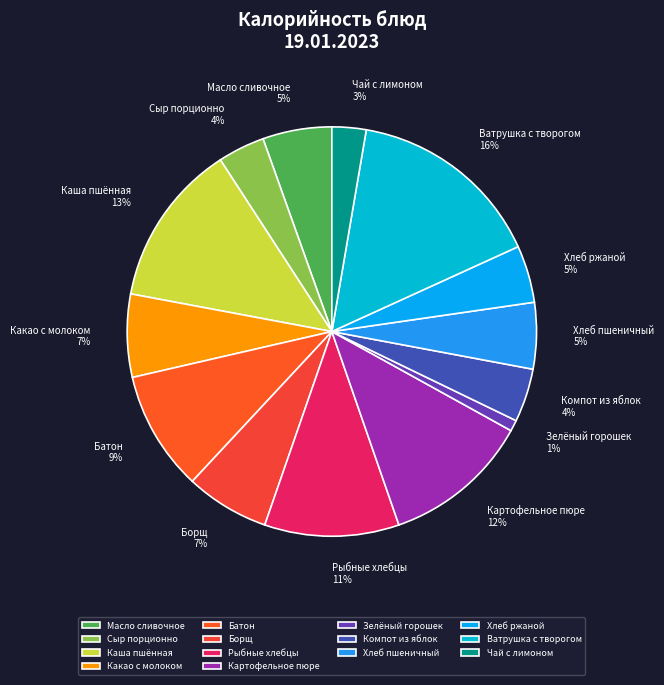

The Компот из яблок slice represents 4% of the pie. True or false?

True